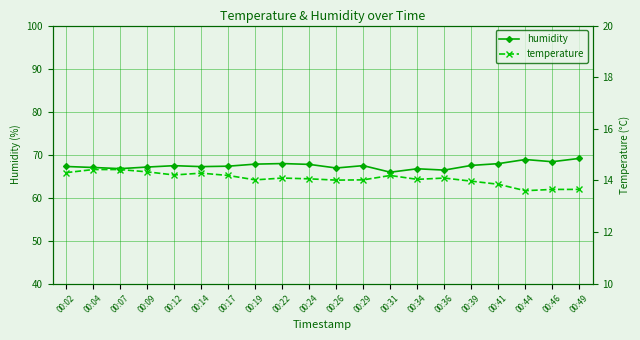

Which series changed the most between 00:14 and 00:36?

humidity